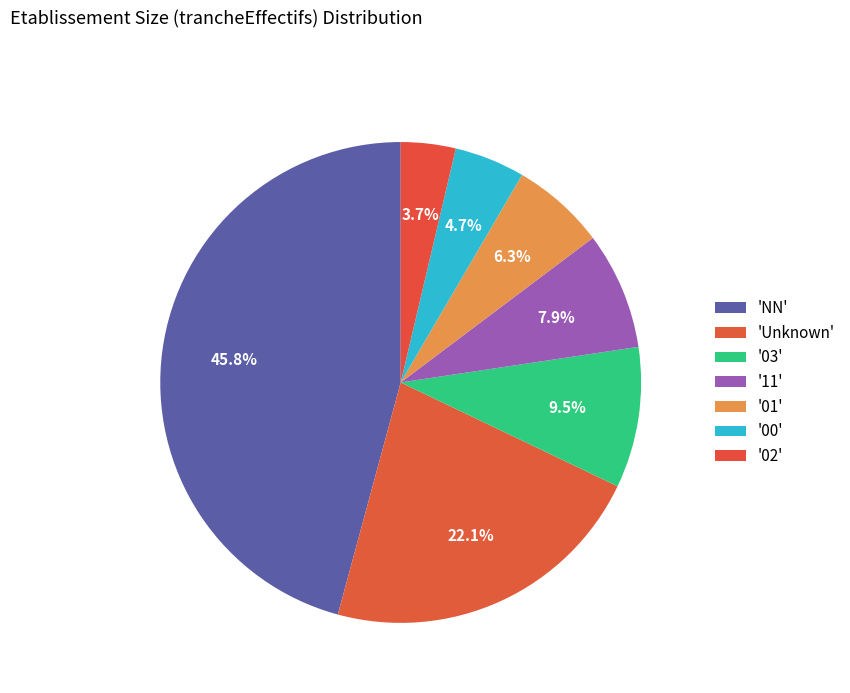

Does any single category account for the majority?

No